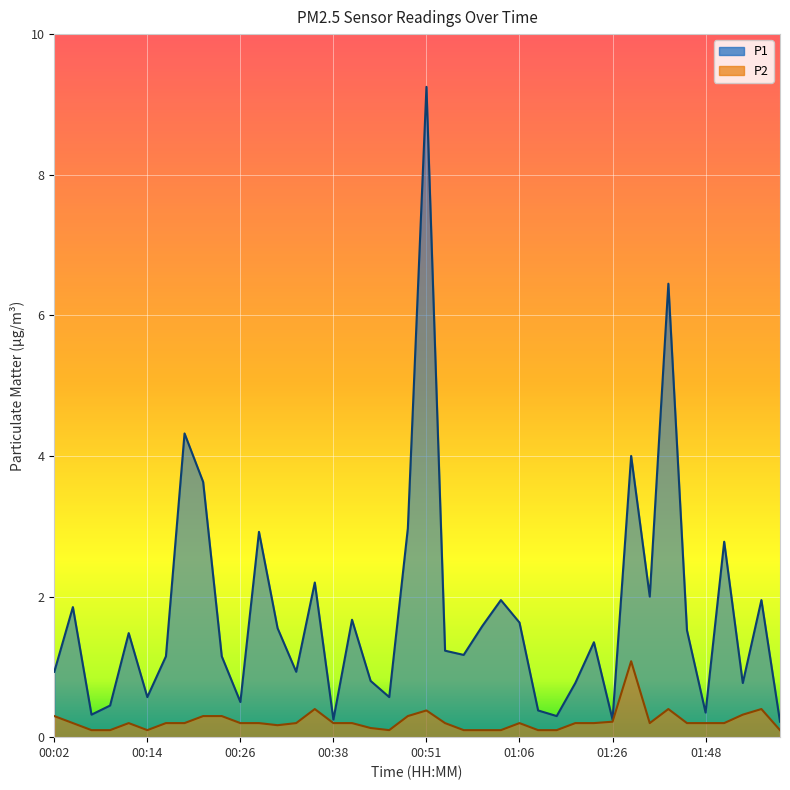

Rank the series at 00:33 from highest to lowest value.

P1, P2